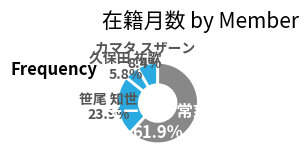

Rank the categories by value from highest to lowest.

モートン 常慈, 笹尾 知世, カマタ スザーン, 久保田 祐歌